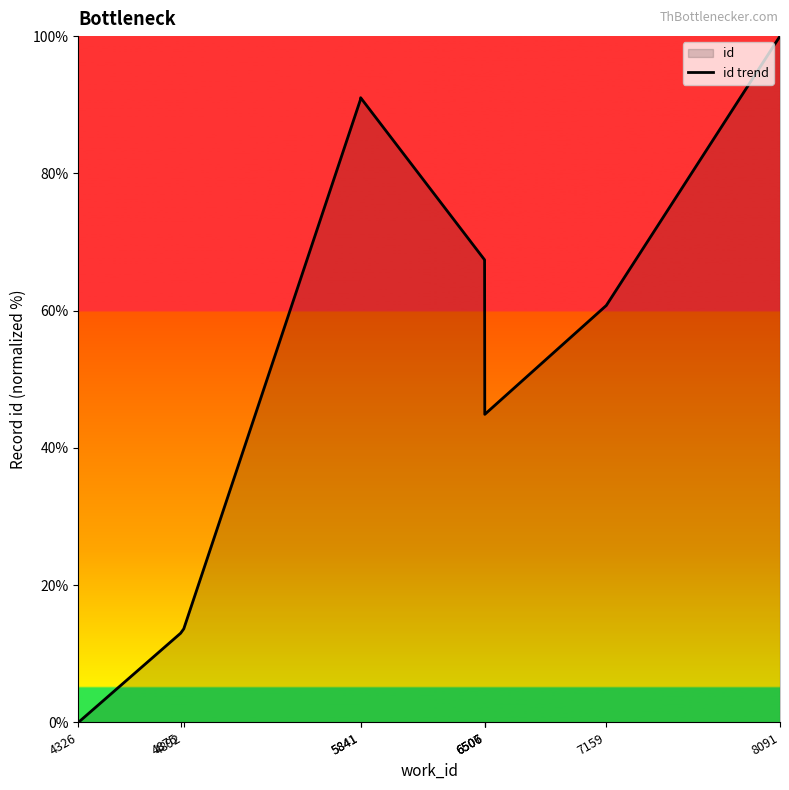

Does the chart have visible grid lines?

No